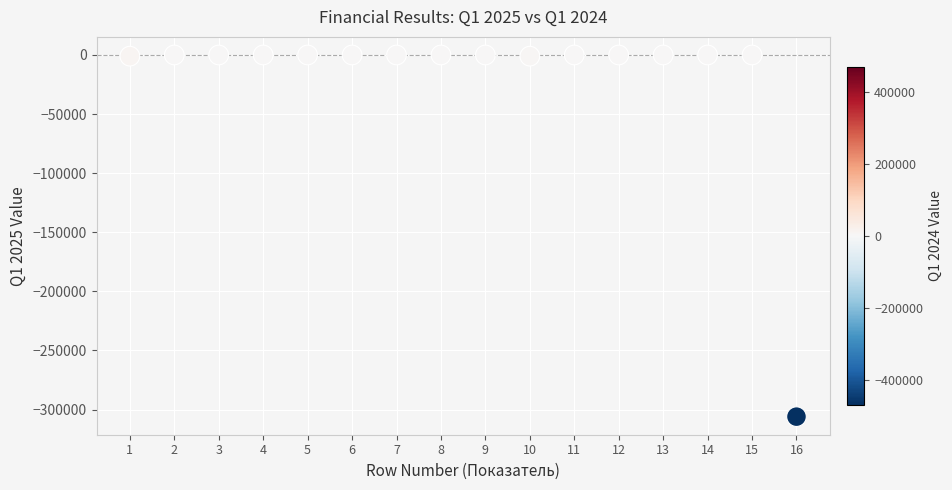

What is the range of Y values (max minus min)?

306000